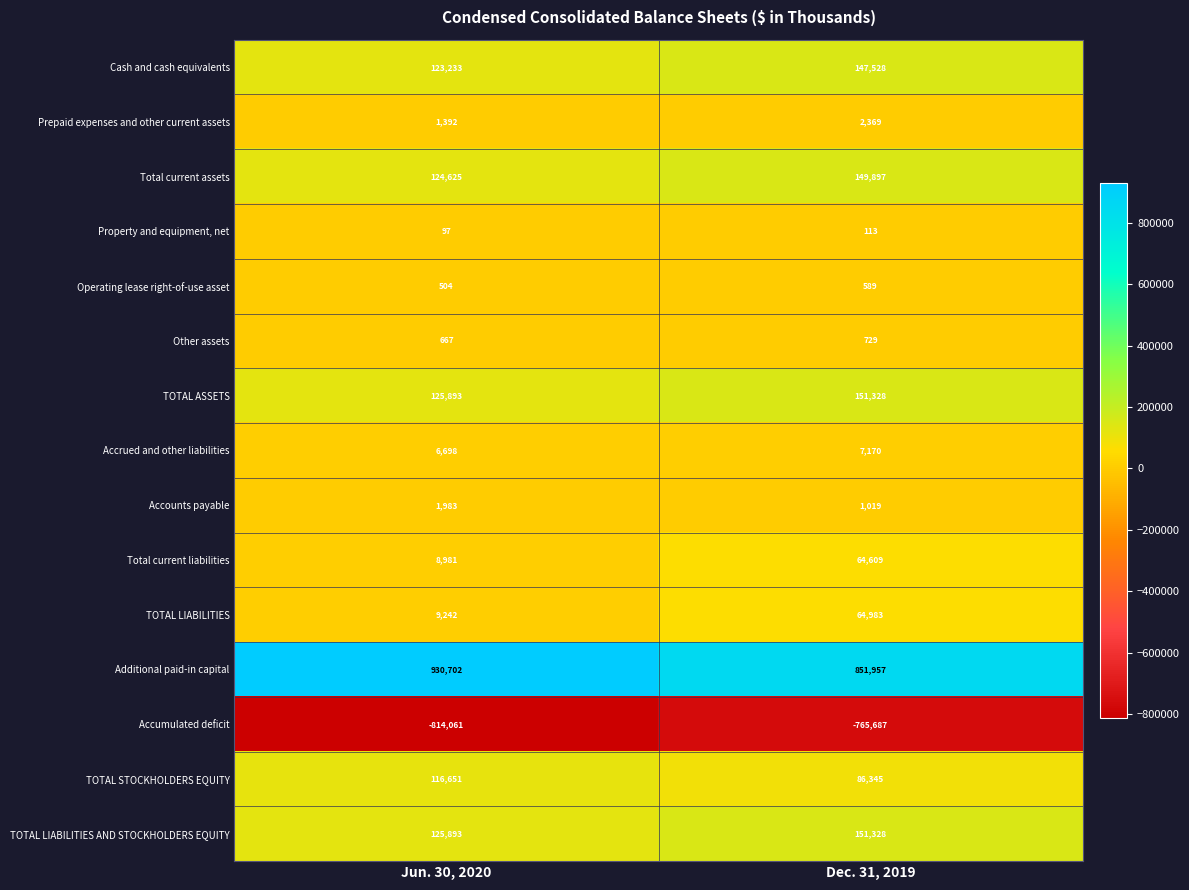

How many data points in Operating lease right-of-use asset are less than 589?

1